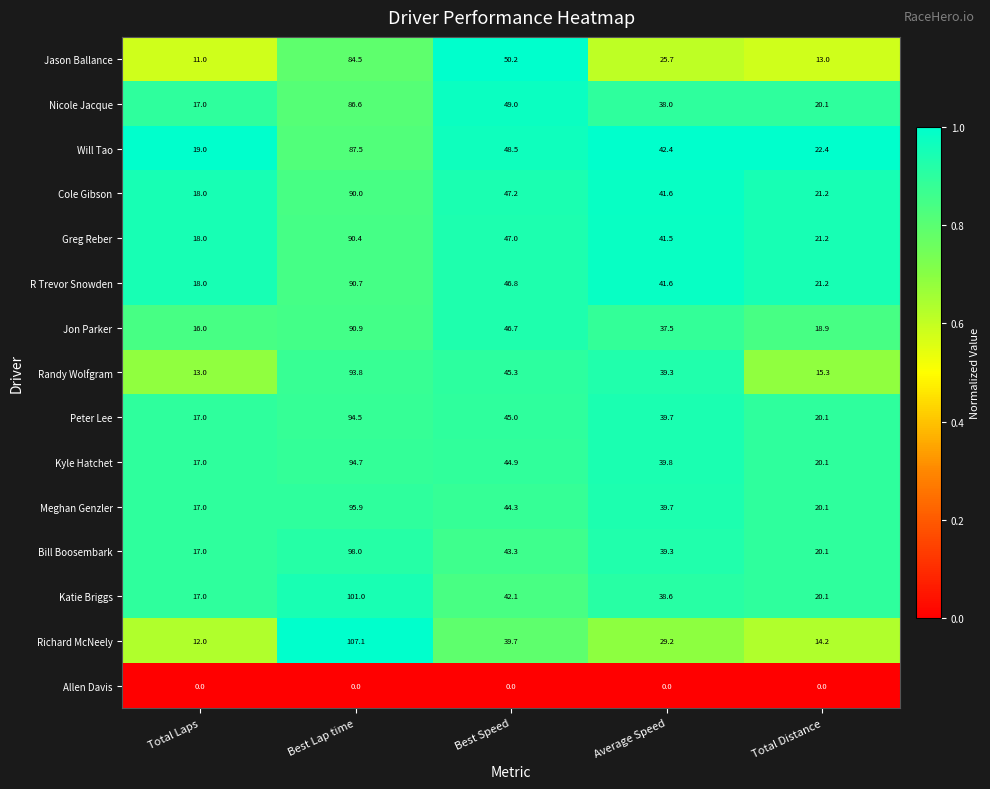

Rank the categories by Peter Lee value from lowest to highest.

Total Laps, Total Distance, Average Speed, Best Speed, Best Lap time